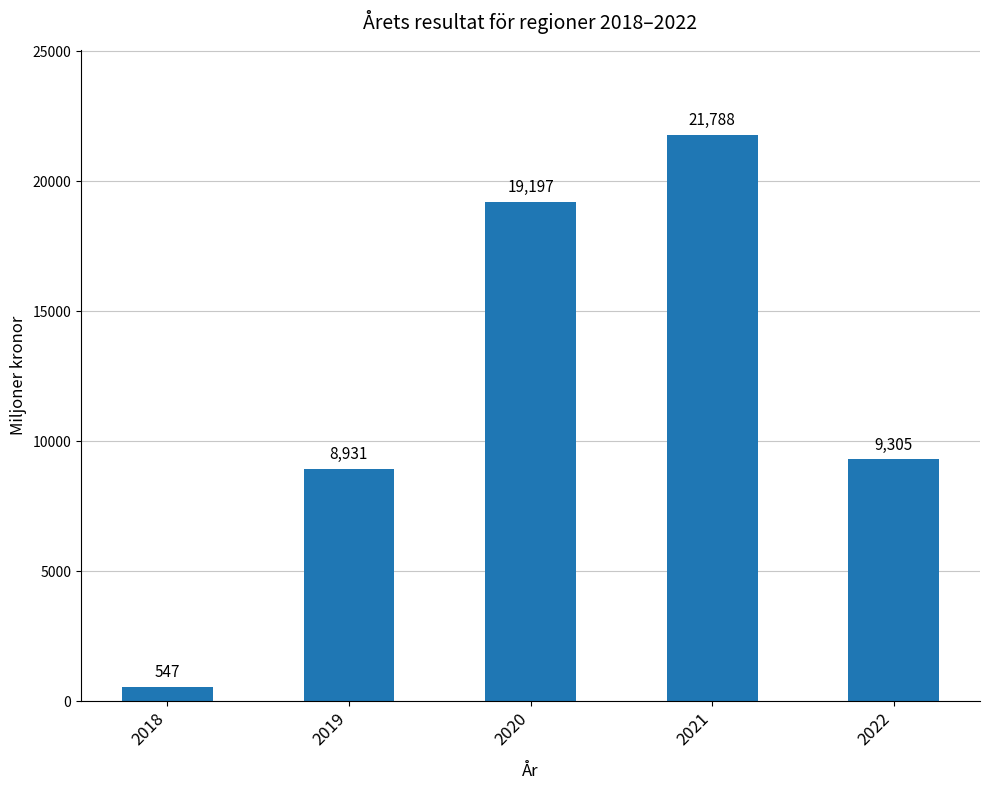

Reading left to right, extract all data points from this chart.

547	8931	19197	21788	9305